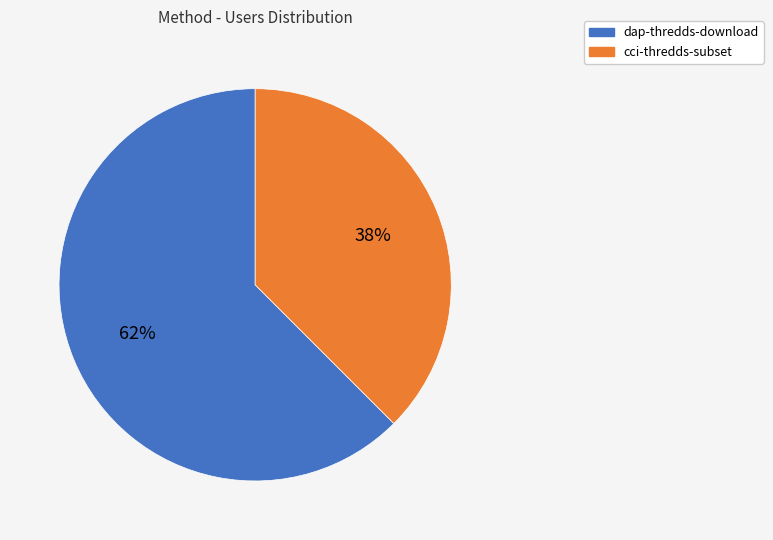

How many segments does this pie chart have?

2